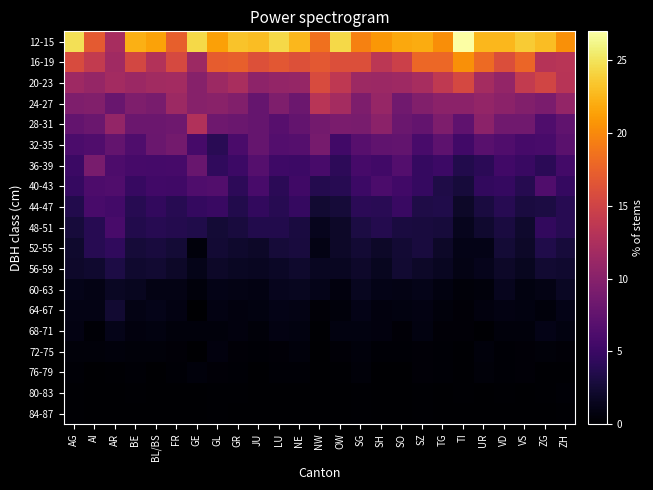

Reading left to right, what are all the values shown in this chart?

12-15: AG=24.8	AI=16.9	AR=12.2	BE=22.2	BL/BS=21.5	FR=17.4	GE=24.4	GL=21.4	GR=23.3	JU=22.9	LU=24.4	NE=22.6	NW=18.5	OW=24.4	SG=19.6	SH=20.8	SO=21.8	SZ=22.0	TG=20.3	TI=26.9	UR=22.6	VD=22.6	VS=23.7	ZG=22.9	ZH=20.4
16-19: AG=15.8	AI=14.1	AR=11.7	BE=15.3	BL/BS=12.9	FR=15.6	GE=11.4	GL=17.1	GR=17.3	JU=16.2	LU=16.7	NE=16.2	NW=16.8	OW=16.1	SG=16.1	SH=13.5	SO=14.7	SZ=17.9	TG=17.9	TI=20.4	UR=18.1	VD=16.0	VS=17.8	ZG=13.1	ZH=13.3
20-23: AG=11.6	AI=10.9	AR=11.9	BE=11.3	BL/BS=11.8	FR=11.9	GE=10.0	GL=11.4	GR=12.3	JU=10.4	LU=10.8	NE=10.9	NW=15.8	OW=13.8	SG=11.4	SH=11.3	SO=11.5	SZ=12.2	TG=13.9	TI=15.4	UR=12.0	VD=10.8	VS=14.1	ZG=15.1	ZH=13.2
24-27: AG=9.4	AI=9.6	AR=8.0	BE=9.4	BL/BS=9.0	FR=11.4	GE=10.0	GL=10.2	GR=9.7	JU=7.8	LU=9.4	NE=8.2	NW=13.3	OW=12.0	SG=9.3	SH=11.0	SO=8.5	SZ=9.7	TG=10.3	TI=10.3	UR=10.8	VD=10.3	VS=9.6	ZG=9.1	ZH=10.8
28-31: AG=7.6	AI=8.1	AR=10.8	BE=8.2	BL/BS=8.2	FR=8.4	GE=12.8	GL=8.4	GR=8.1	JU=7.7	LU=6.8	NE=7.6	NW=8.7	OW=9.1	SG=9.0	SH=10.3	SO=8.1	SZ=7.6	TG=9.3	TI=7.3	UR=10.3	VD=8.5	VS=8.5	ZG=6.3	ZH=7.4
32-35: AG=6.1	AI=6.4	AR=7.6	BE=6.3	BL/BS=8.1	FR=8.7	GE=5.7	GL=4.0	GR=6.0	JU=7.8	LU=6.6	NE=6.7	NW=8.9	OW=5.4	SG=6.8	SH=7.4	SO=7.5	SZ=5.9	TG=7.2	TI=5.4	UR=6.9	VD=6.4	VS=5.8	ZG=5.9	ZH=7.0
36-39: AG=5.0	AI=9.0	AR=6.2	BE=5.8	BL/BS=5.6	FR=5.8	GE=8.0	GL=4.4	GR=5.1	JU=6.7	LU=5.2	NE=5.1	NW=5.9	OW=4.2	SG=5.8	SH=5.4	SO=6.6	SZ=4.7	TG=5.1	TI=3.5	UR=4.1	VD=5.4	VS=4.9	ZG=4.1	ZH=5.5
40-43: AG=4.7	AI=6.2	AR=6.4	BE=4.8	BL/BS=5.4	FR=5.3	GE=6.3	GL=6.5	GR=4.2	JU=5.9	LU=4.1	NE=5.3	NW=3.6	OW=3.8	SG=5.1	SH=6.1	SO=5.4	SZ=4.7	TG=3.3	TI=2.8	UR=4.5	VD=4.7	VS=3.7	ZG=6.4	ZH=4.7
44-47: AG=3.5	AI=5.9	AR=5.5	BE=3.8	BL/BS=4.5	FR=3.9	GE=4.6	GL=4.9	GR=3.5	JU=4.5	LU=3.8	NE=4.7	NW=2.4	OW=2.7	SG=4.1	SH=4.0	SO=4.9	SZ=3.3	TG=3.4	TI=2.0	UR=3.0	VD=3.9	VS=3.0	ZG=3.1	ZH=3.9
48-51: AG=2.8	AI=3.8	AR=5.9	BE=3.5	BL/BS=3.8	FR=3.6	GE=3.4	GL=2.6	GR=2.9	JU=3.5	LU=3.5	NE=3.0	NW=1.4	OW=1.9	SG=3.1	SH=3.6	SO=3.0	SZ=2.9	TG=2.8	TI=1.4	UR=2.3	VD=3.0	VS=2.2	ZG=4.5	ZH=3.8
52-55: AG=2.2	AI=3.8	AR=4.4	BE=2.7	BL/BS=2.9	FR=2.6	GE=0.6	GL=2.5	GR=2.2	JU=2.0	LU=2.7	NE=2.9	NW=1.0	OW=2.0	SG=2.5	SH=1.9	SO=2.5	SZ=2.9	TG=1.9	TI=1.1	UR=1.1	VD=2.6	VS=2.0	ZG=3.4	ZH=2.8
56-59: AG=2.1	AI=2.3	AR=3.2	BE=2.3	BL/BS=2.4	FR=2.0	GE=1.2	GL=1.9	GR=1.7	JU=1.6	LU=1.8	NE=2.2	NW=1.6	OW=1.6	SG=2.1	SH=1.5	SO=2.4	SZ=2.0	TG=1.6	TI=1.0	UR=1.3	VD=1.9	VS=1.5	ZG=2.4	ZH=2.3
60-63: AG=1.2	AI=1.0	AR=1.7	BE=1.5	BL/BS=1.0	FR=1.0	GE=0.6	GL=1.1	GR=1.0	JU=0.9	LU=1.4	NE=1.5	NW=1.2	OW=0.7	SG=1.5	SH=1.1	SO=1.0	SZ=1.2	TG=0.8	TI=0.5	UR=0.6	VD=1.4	VS=0.8	ZG=1.0	ZH=1.7
64-67: AG=1.0	AI=1.0	AR=2.4	BE=1.0	BL/BS=1.2	FR=0.9	GE=0.0	GL=0.9	GR=0.7	JU=0.8	LU=1.1	NE=1.0	NW=0.4	OW=0.6	SG=1.1	SH=0.7	SO=0.8	SZ=0.9	TG=0.6	TI=0.4	UR=0.7	VD=0.9	VS=0.8	ZG=0.6	ZH=1.1
68-71: AG=0.9	AI=0.3	AR=1.2	BE=0.7	BL/BS=0.8	FR=0.6	GE=0.6	GL=0.6	GR=0.7	JU=0.5	LU=0.9	NE=0.8	NW=0.2	OW=0.8	SG=0.8	SH=0.7	SO=0.4	SZ=0.8	TG=0.4	TI=0.4	UR=0.2	VD=0.6	VS=0.6	ZG=1.1	ZH=0.8
72-75: AG=0.5	AI=0.5	AR=0.6	BE=0.5	BL/BS=0.5	FR=0.4	GE=0.0	GL=0.7	GR=0.4	JU=0.3	LU=0.4	NE=0.6	NW=0.1	OW=0.4	SG=0.6	SH=0.3	SO=0.3	SZ=0.4	TG=0.3	TI=0.2	UR=0.6	VD=0.3	VS=0.4	ZG=0.5	ZH=0.4
76-79: AG=0.3	AI=0.0	AR=0.2	BE=0.3	BL/BS=0.0	FR=0.3	GE=0.6	GL=0.4	GR=0.3	JU=0.1	LU=0.3	NE=0.3	NW=0.0	OW=0.2	SG=0.5	SH=0.0	SO=0.1	SZ=0.4	TG=0.3	TI=0.2	UR=0.5	VD=0.3	VS=0.4	ZG=0.2	ZH=0.2
80-83: AG=0.2	AI=0.1	AR=0.0	BE=0.2	BL/BS=0.1	FR=0.1	GE=0.0	GL=0.2	GR=0.2	JU=0.1	LU=0.0	NE=0.1	NW=0.1	OW=0.1	SG=0.2	SH=0.1	SO=0.1	SZ=0.2	TG=0.1	TI=0.2	UR=0.1	VD=0.2	VS=0.1	ZG=0.2	ZH=0.3
84-87: AG=0.2	AI=0.0	AR=0.0	BE=0.1	BL/BS=0.0	FR=0.1	GE=0.0	GL=0.2	GR=0.1	JU=0.1	LU=0.1	NE=0.0	NW=0.1	OW=0.0	SG=0.2	SH=0.1	SO=0.0	SZ=0.2	TG=0.1	TI=0.1	UR=0.0	VD=0.1	VS=0.1	ZG=0.0	ZH=0.2